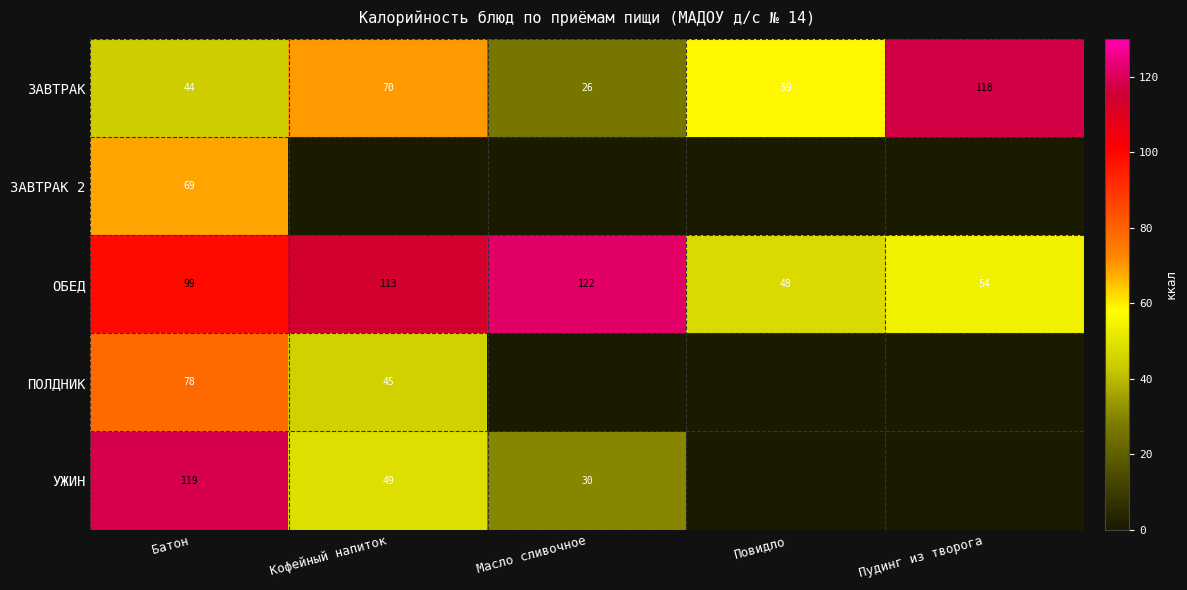

The value of ЗАВТРАК 2 at Батон is 96.2. True or false?

False